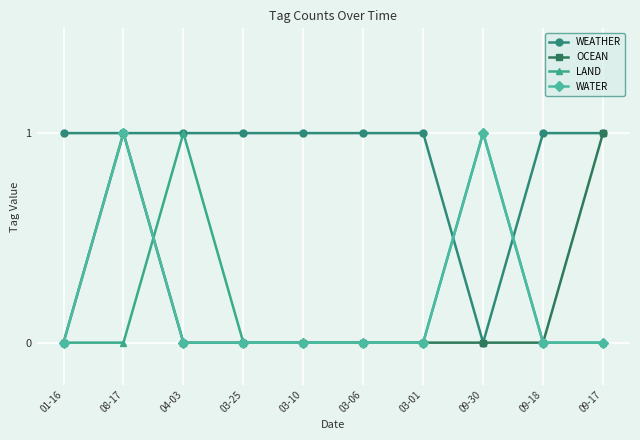

How many series are shown in this chart?

4